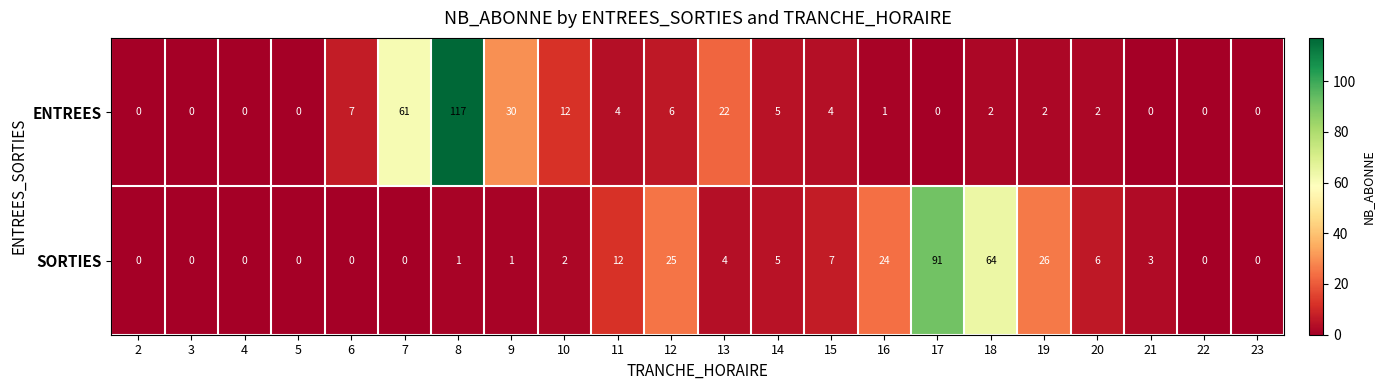

Is it true that ENTREES equals 0 at 23?

True